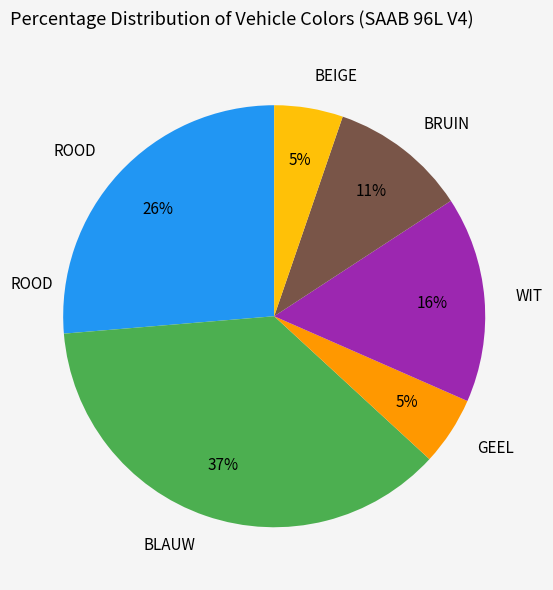

To the nearest percent, what is the difference between the largest and smallest slice percentages?

32%